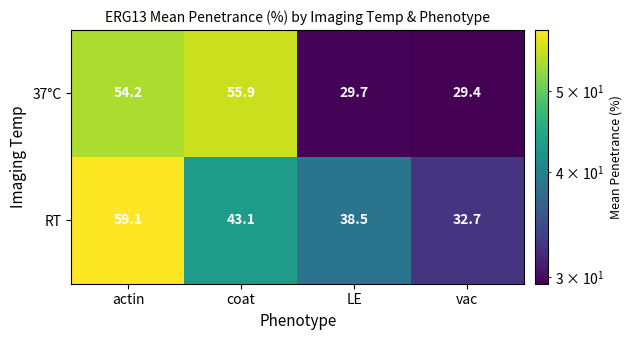

What is the maximum value shown in the chart?

59.1